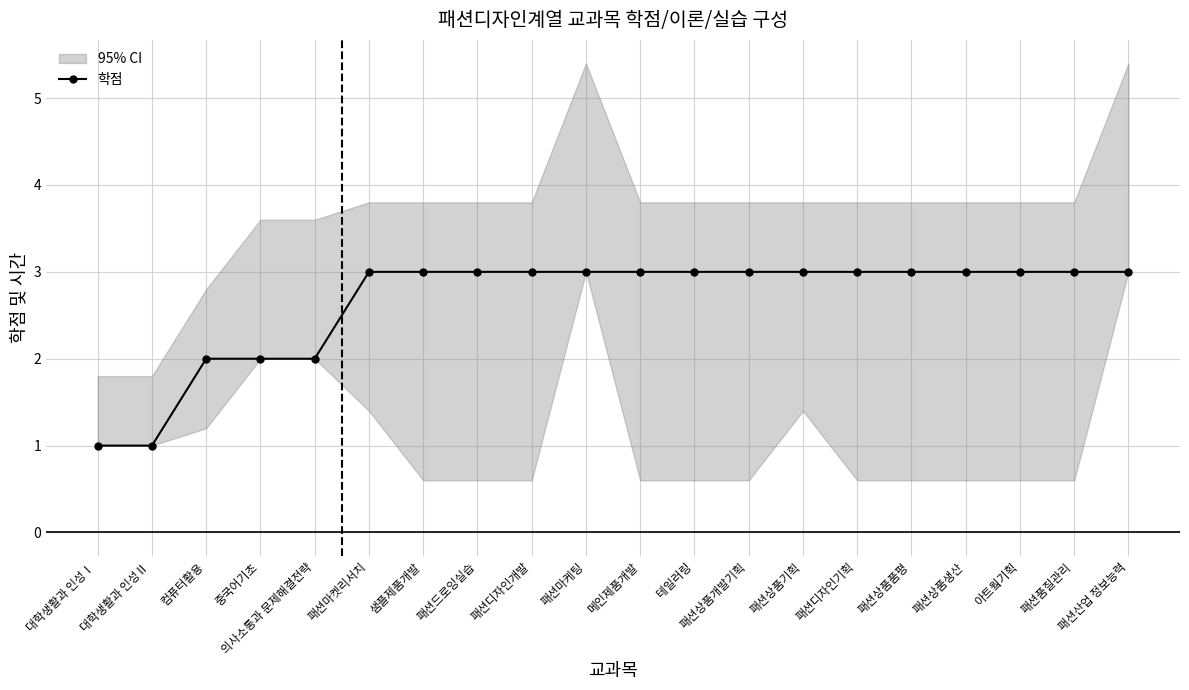

What is the label of the 13th point from the left?

패션상품개발기획